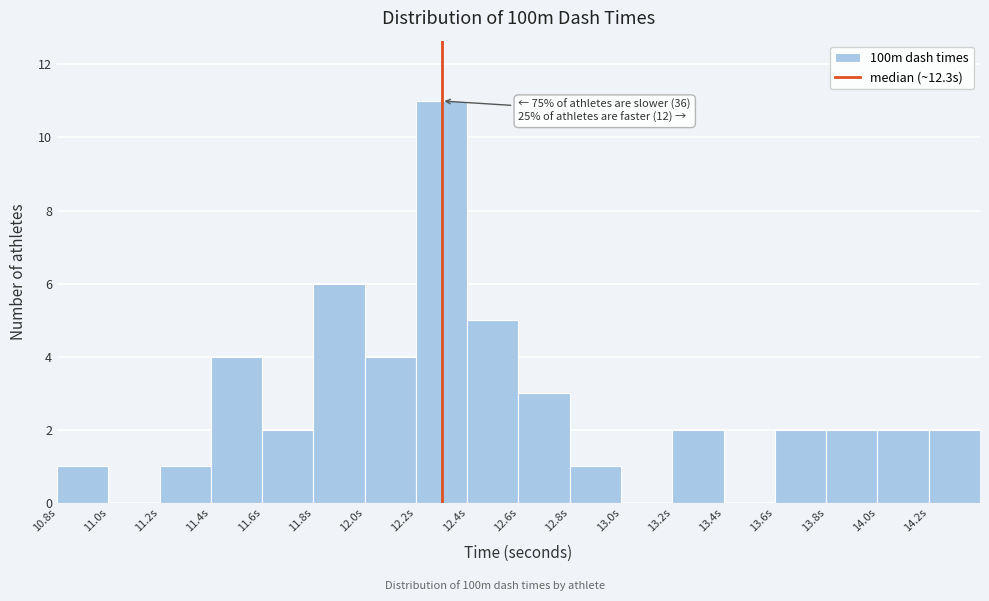

Over which range of the x-axis is the bar tallest?

12.2 to 12.4